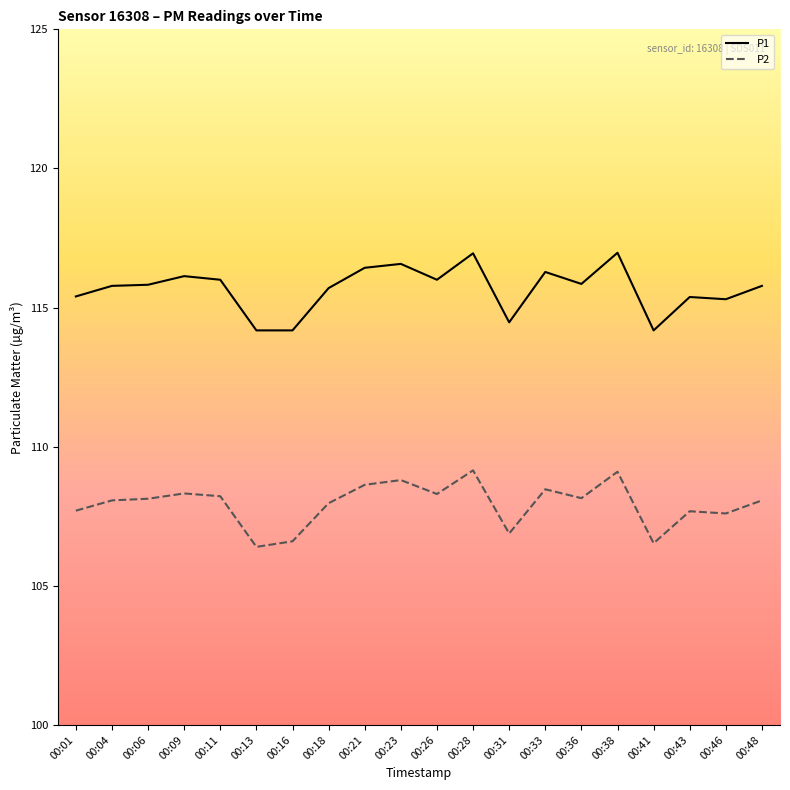

Between 00:16 and 00:28, which series saw the biggest shift?

P1